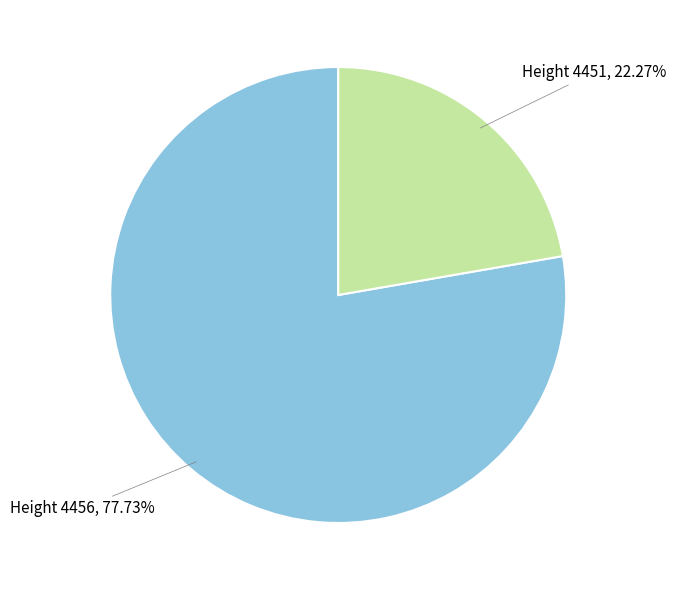

What is the largest slice in the pie chart?

Height 4456